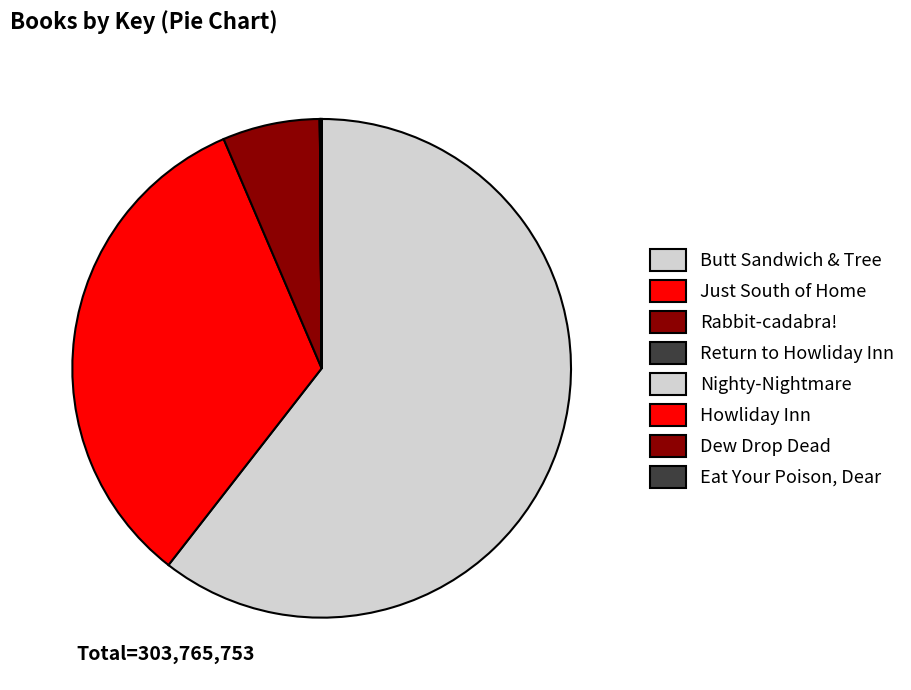

Which category has the biggest portion of the pie?

Butt Sandwich & Tree